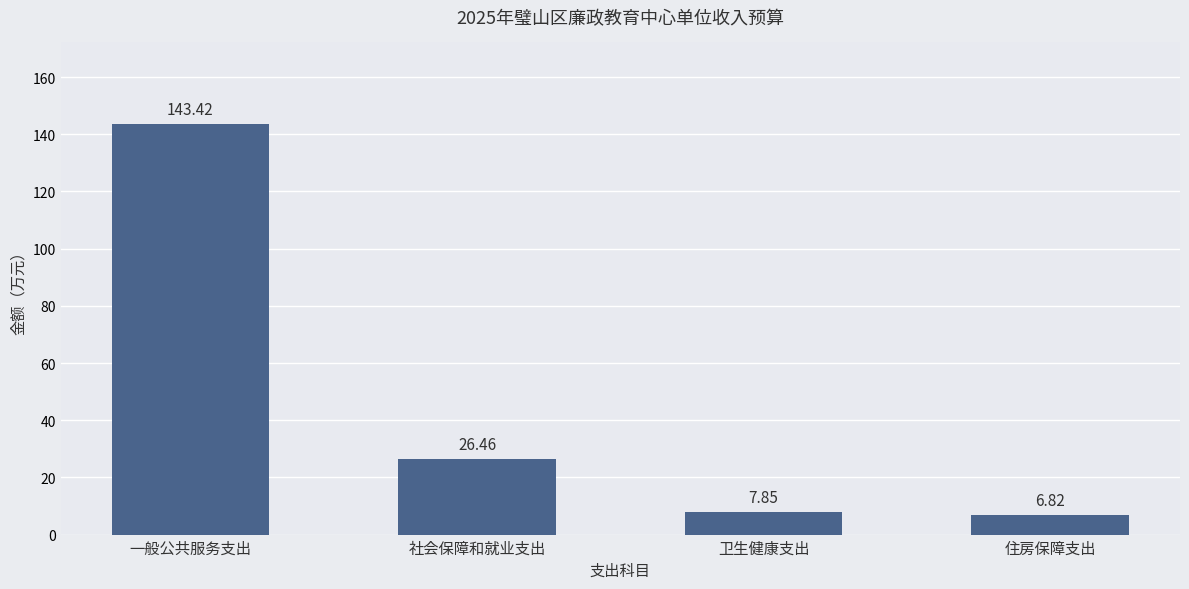

At which label does the data first exceed 26?

一般公共服务支出